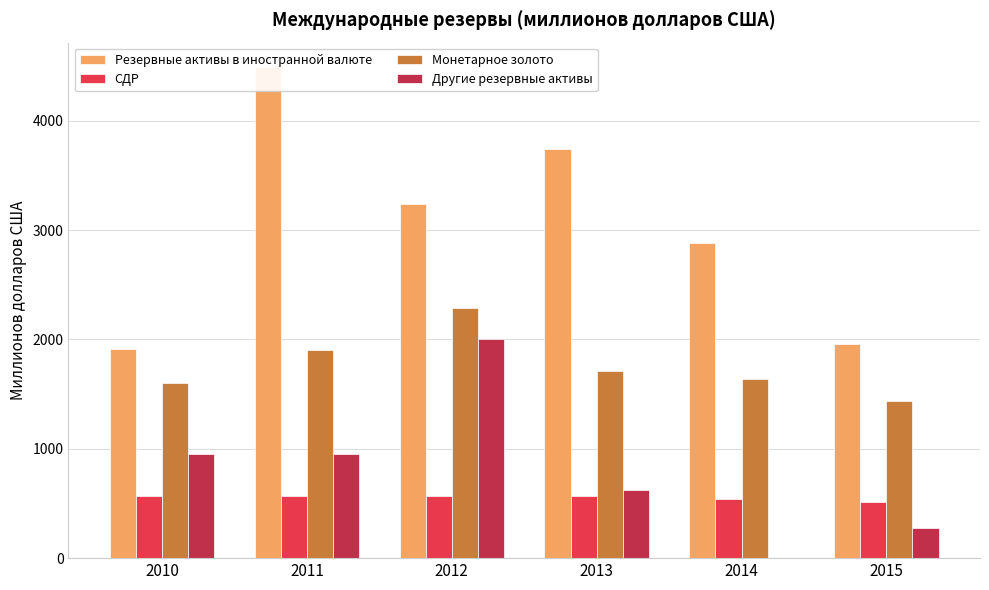

Are the bars grouped side by side (vs. stacked)?

Yes